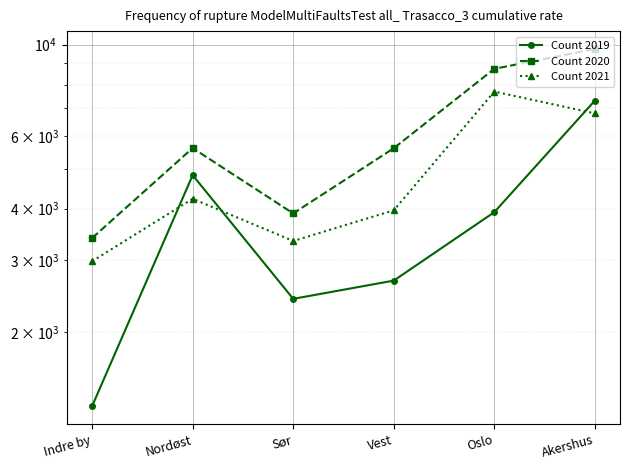

Which series has the largest total across all categories?

Count 2020